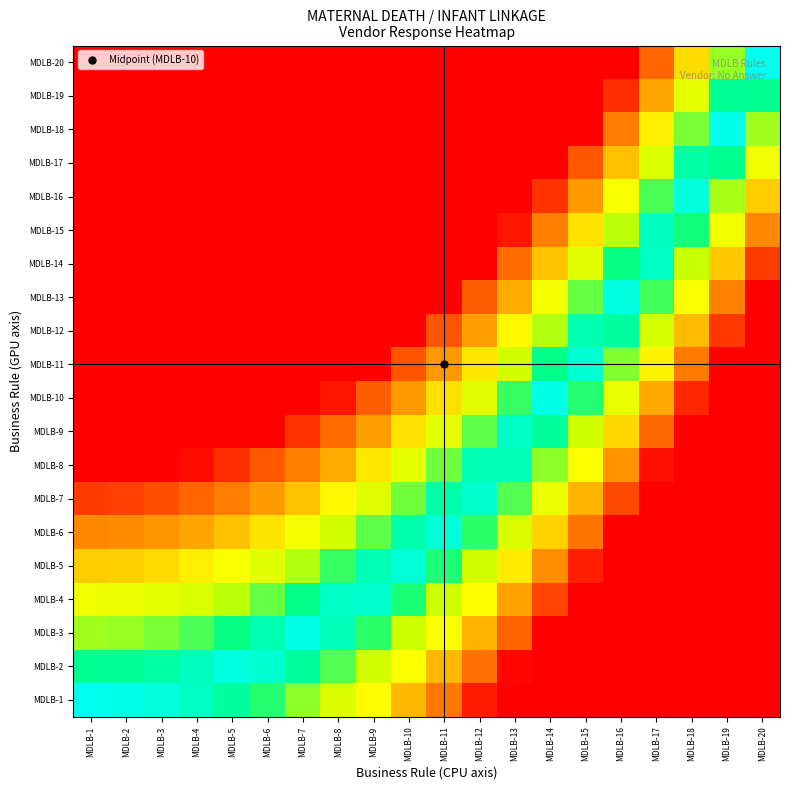

At which category does the chart reach its peak across all series?

MDLB-1